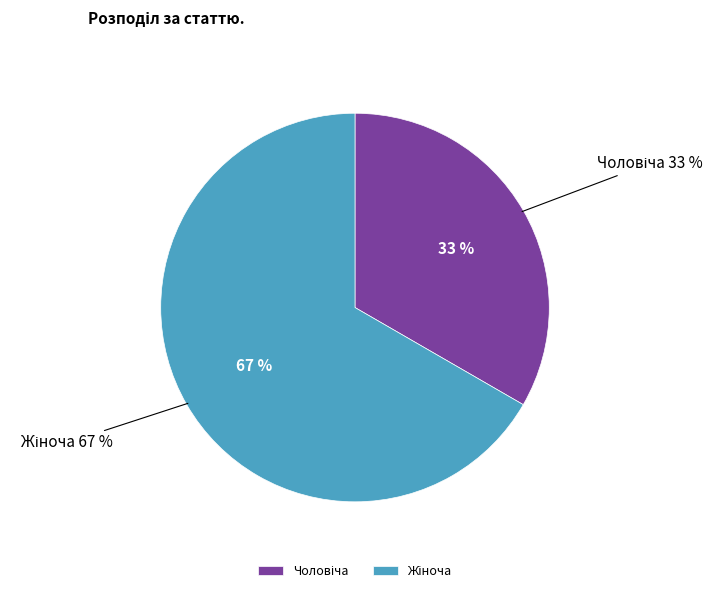

Do Жіноча and Чоловіча together represent more than half of the pie?

Yes